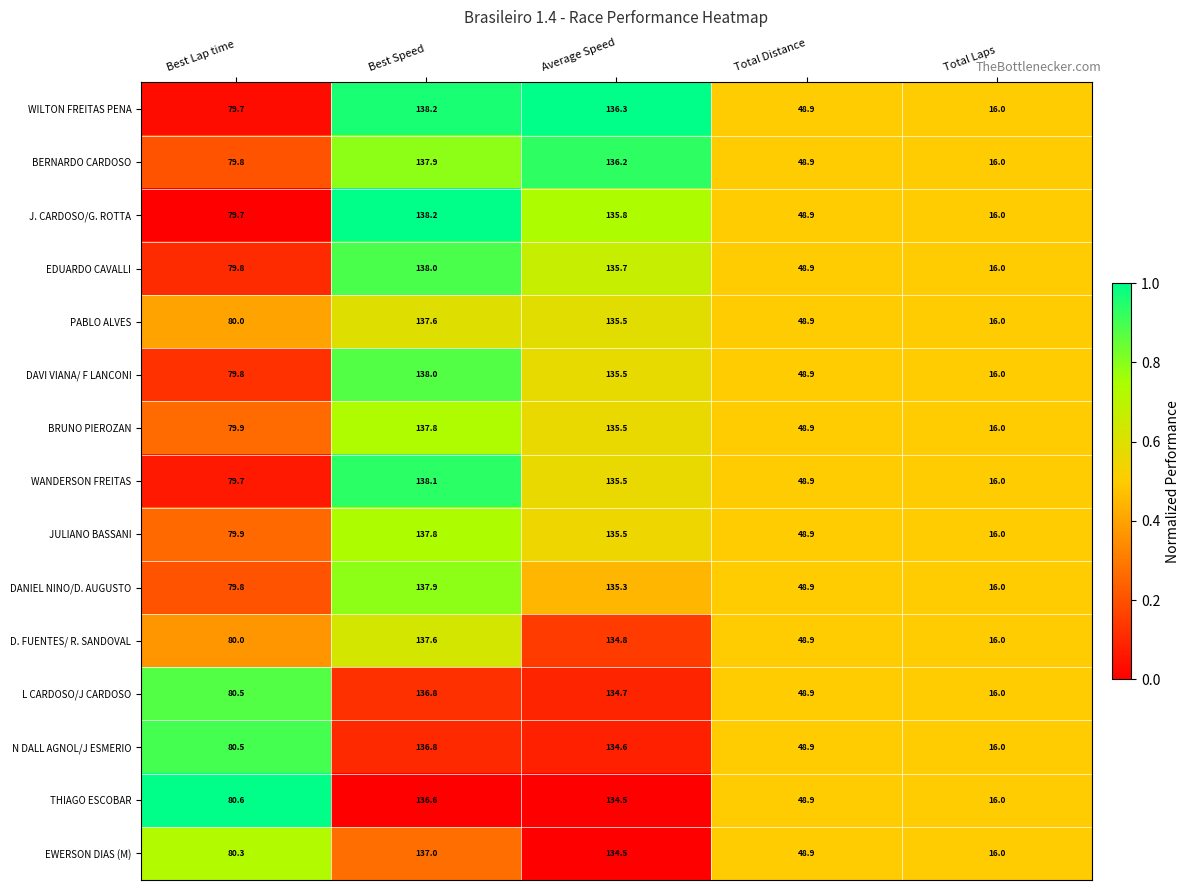

Rank the categories by THIAGO ESCOBAR value from highest to lowest.

Best Speed, Average Speed, Best Lap time, Total Distance, Total Laps